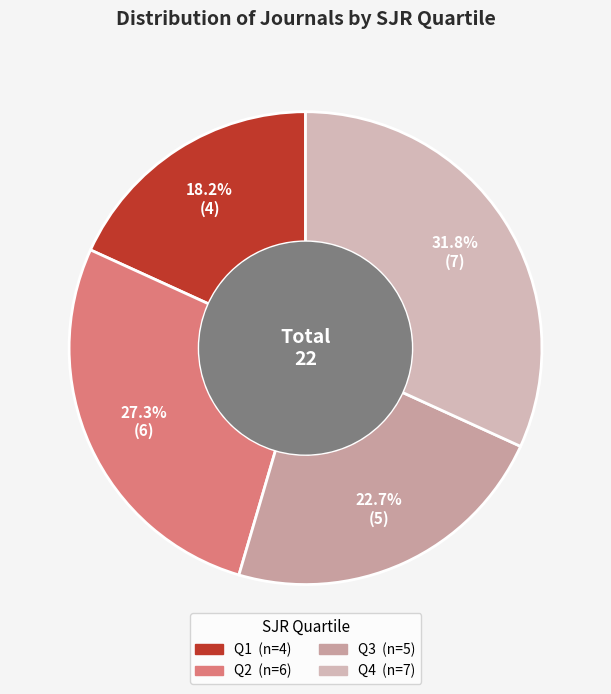

To the nearest percent, what portion does Q3 represent?

23%